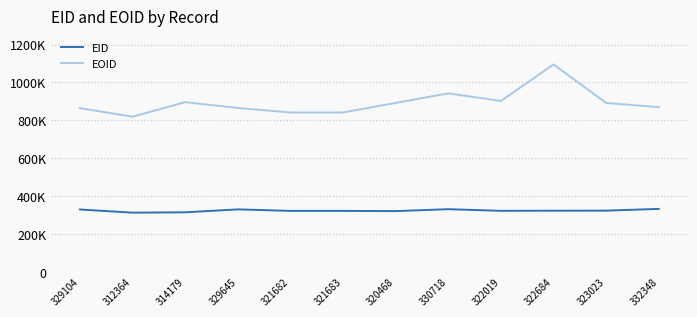

Where is the first local maximum for EOID?

314179